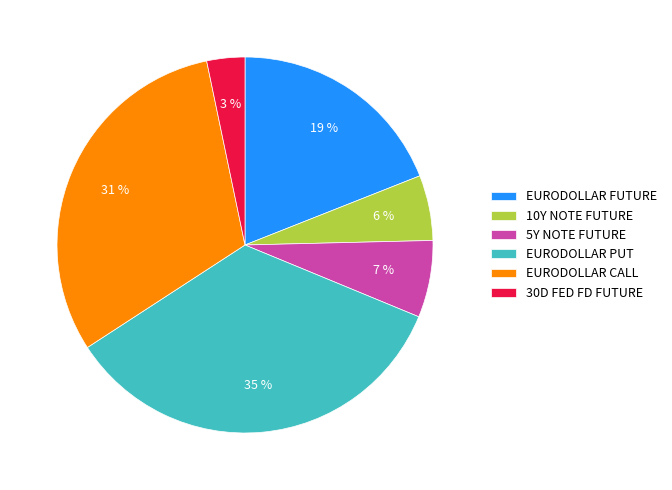

Does EURODOLLAR FUTURE represent more than half of the total?

No